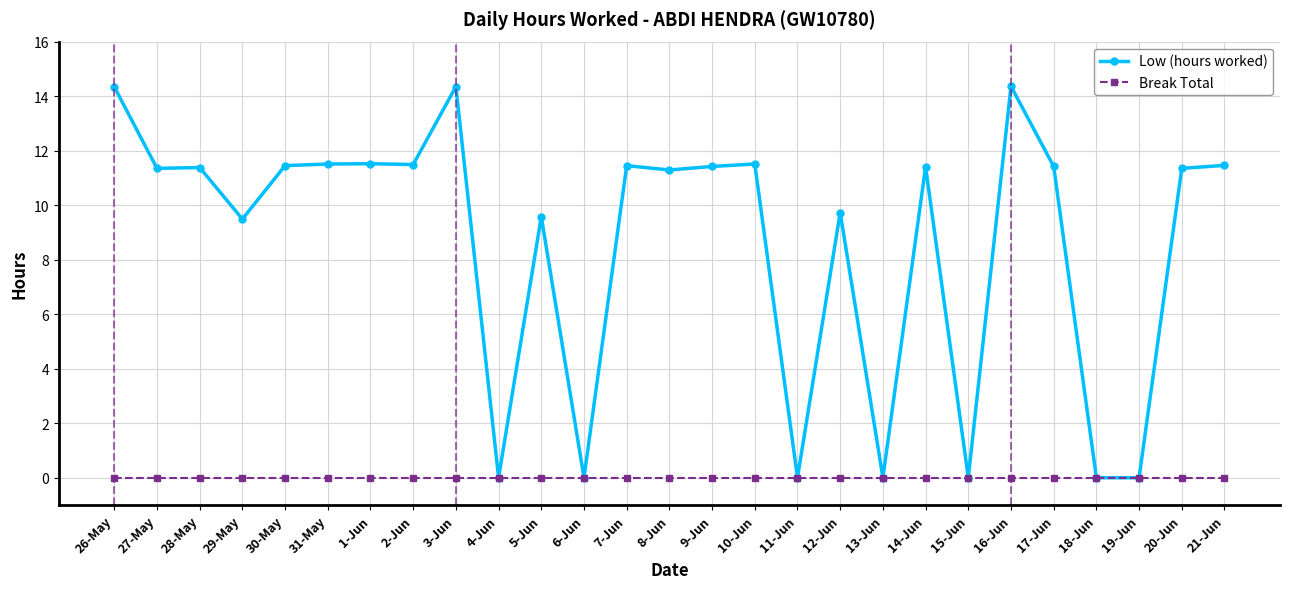

Which series has the largest total across all categories?

Low (hours worked)